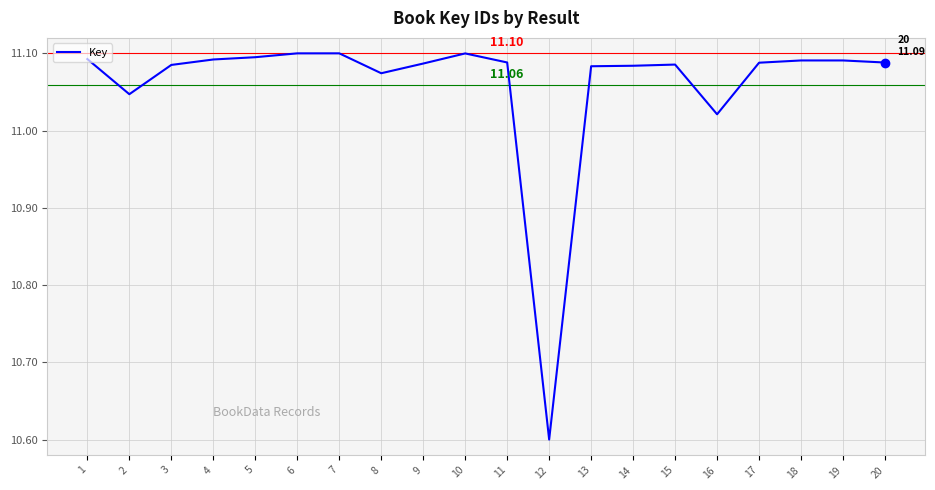

What is the difference between the maximum and minimum values?

0.5